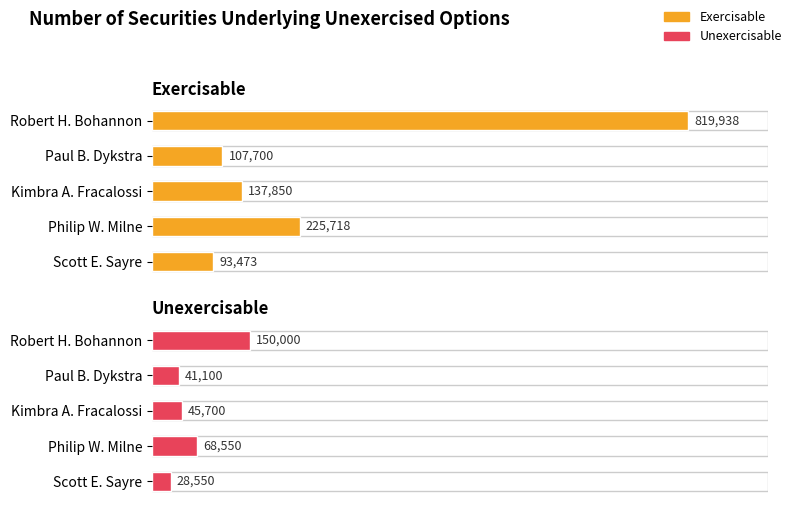

Rank the series at Paul B. Dykstra from highest to lowest value.

Exercisable, Unexercisable